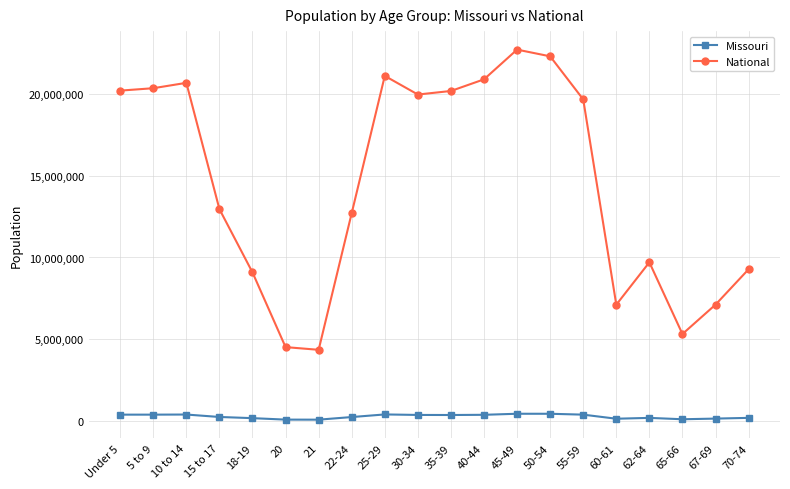

Between 30-34 and 67-69, which series saw the biggest shift?

National